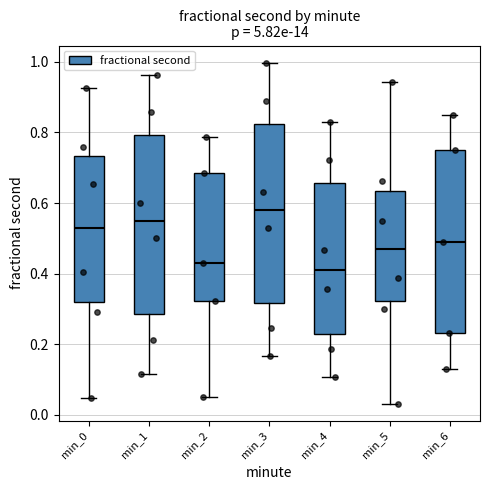

Reading left to right, transcribe this box plot: for each box, give where its median line is, the range the box spans, and where its two whiskers end, as read against the y-axis. The values are not printed on the chart, so give them approximately, as read against the axis.

min_0: median 0.52, box 0.32 to 0.74, whiskers 0.04 to 0.92
min_1: median 0.56, box 0.28 to 0.80, whiskers 0.12 to 0.96
min_2: median 0.44, box 0.32 to 0.68, whiskers 0.06 to 0.78
min_3: median 0.58, box 0.32 to 0.82, whiskers 0.16 to 1.00
min_4: median 0.42, box 0.22 to 0.66, whiskers 0.10 to 0.82
min_5: median 0.46, box 0.32 to 0.64, whiskers 0.04 to 0.94
min_6: median 0.50, box 0.24 to 0.76, whiskers 0.14 to 0.86